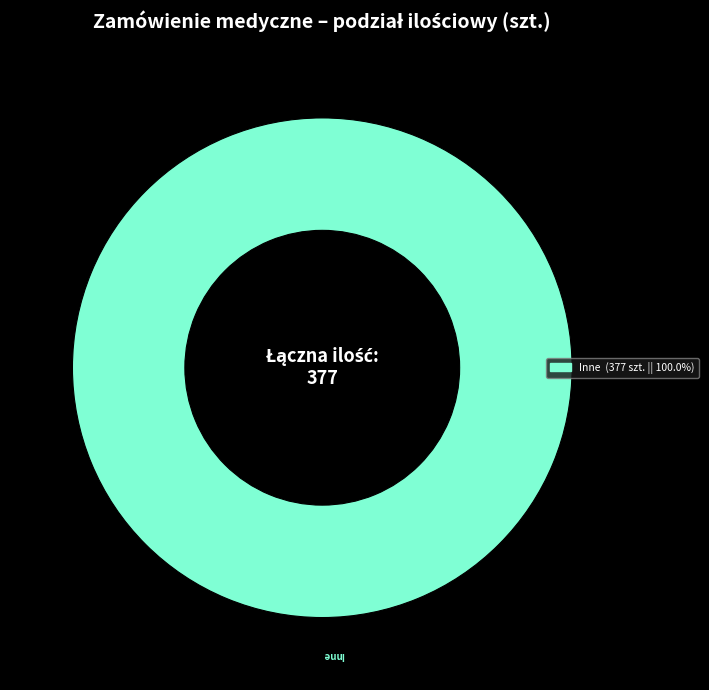

Is there any slice that represents more than half of the pie?

Yes